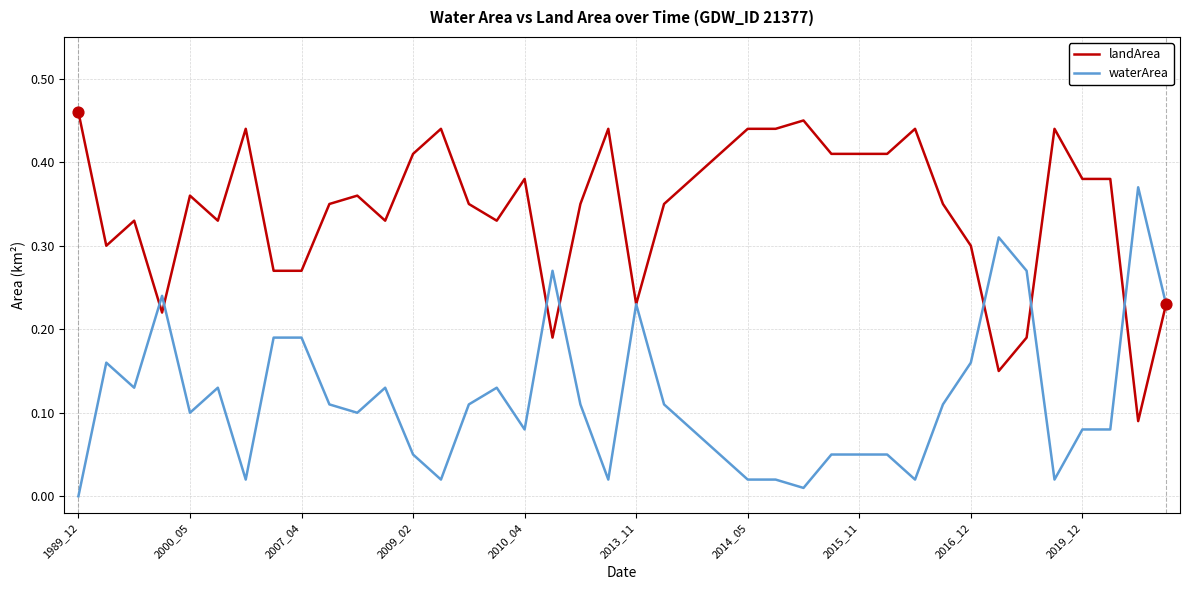

Which series has the largest total across all categories?

landArea